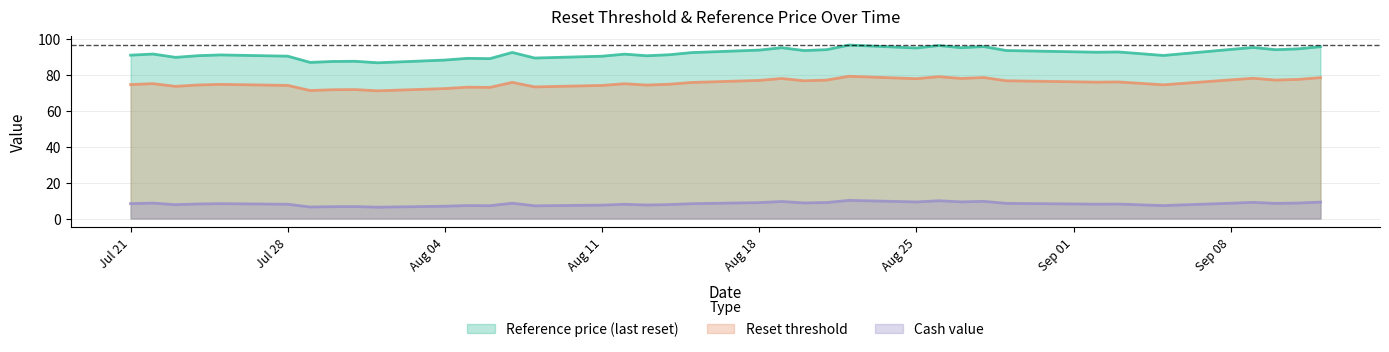

Rank the series by their maximum value, from lowest to highest.

Cash value, Reset threshold, Reference price (last reset)